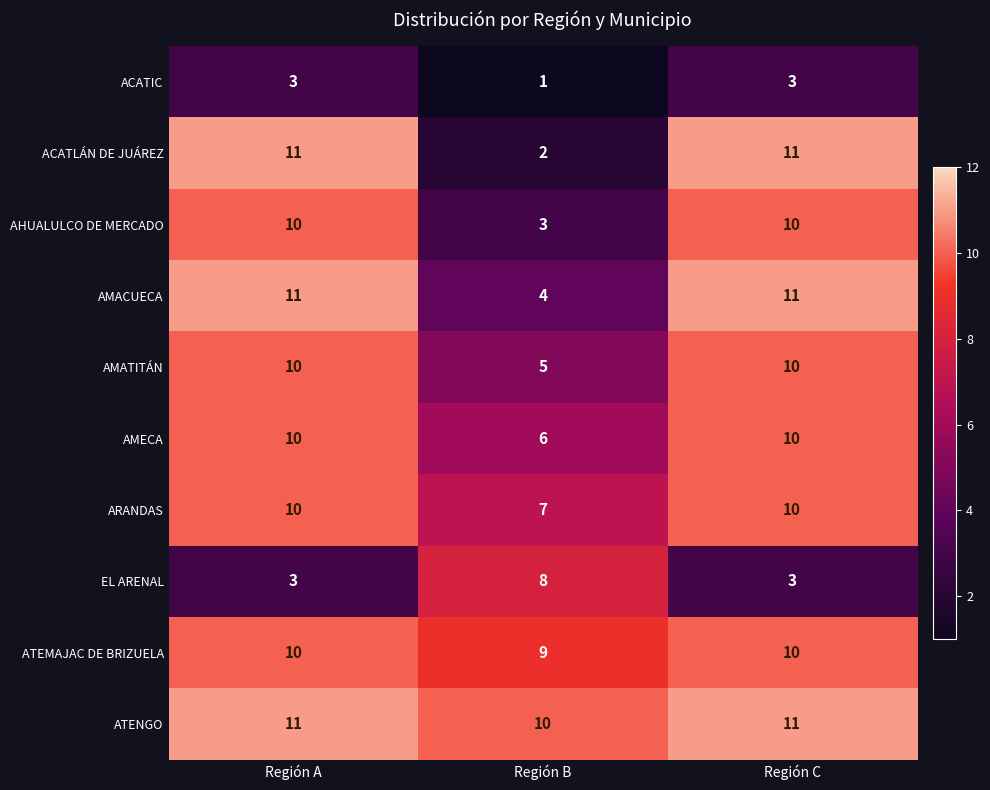

What is the difference between the highest and lowest values at Región B?

9